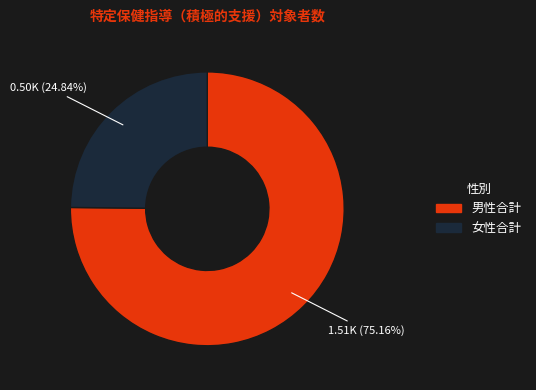

What is the ratio of the value at 男性合計 to the value at 女性合計?

3.0